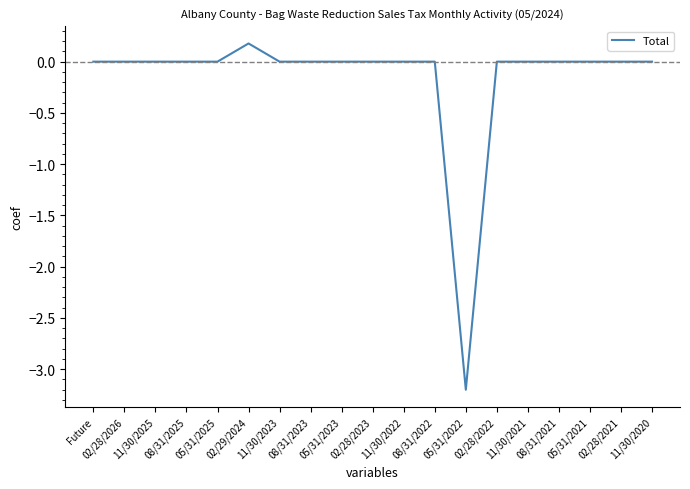

Reading left to right, transcribe all the data shown in this chart.

0.0	0.0	0.0	0.0	0.0	0.2	0.0	0.0	0.0	0.0	0.0	0.0	-3.2	0.0	0.0	0.0	0.0	0.0	0.0